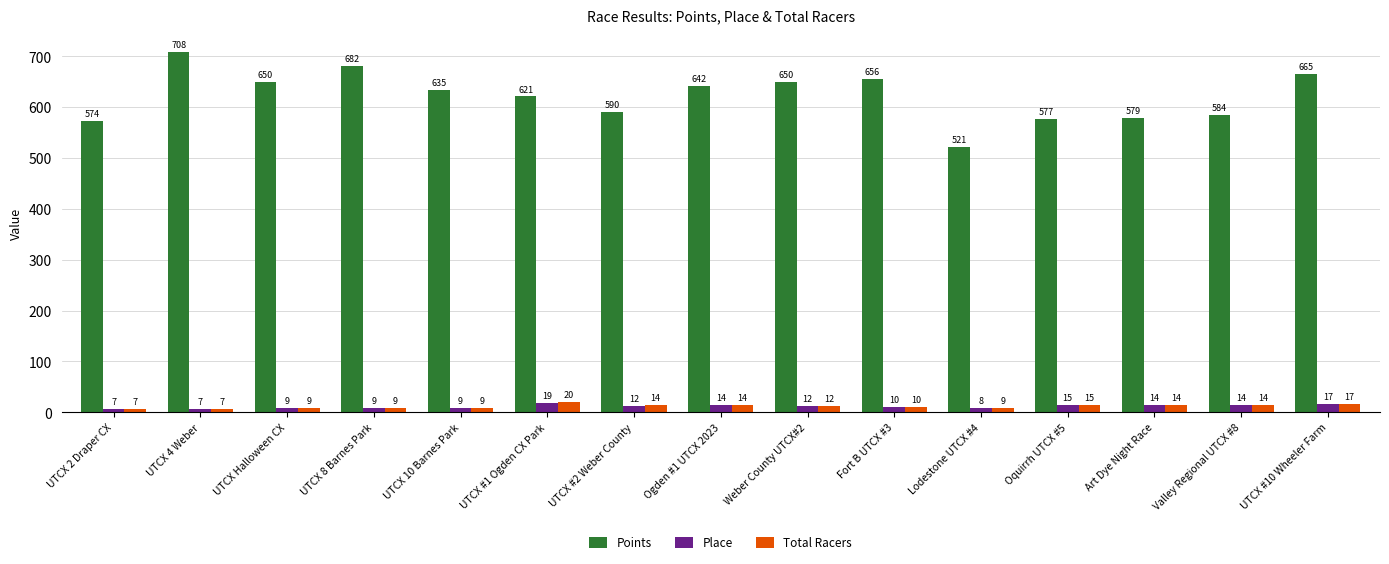

How many bars are there in each group?

3